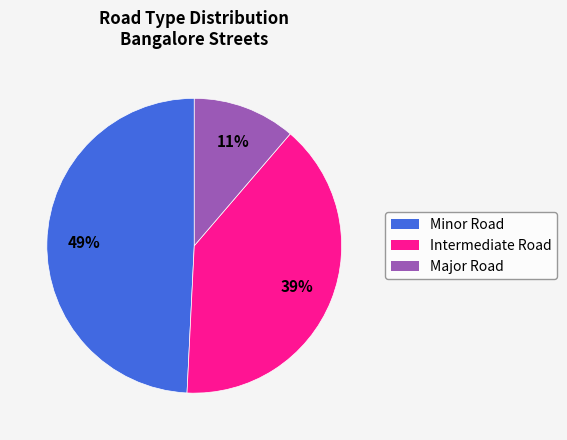

To the nearest percent, what is the average slice percentage?

33%